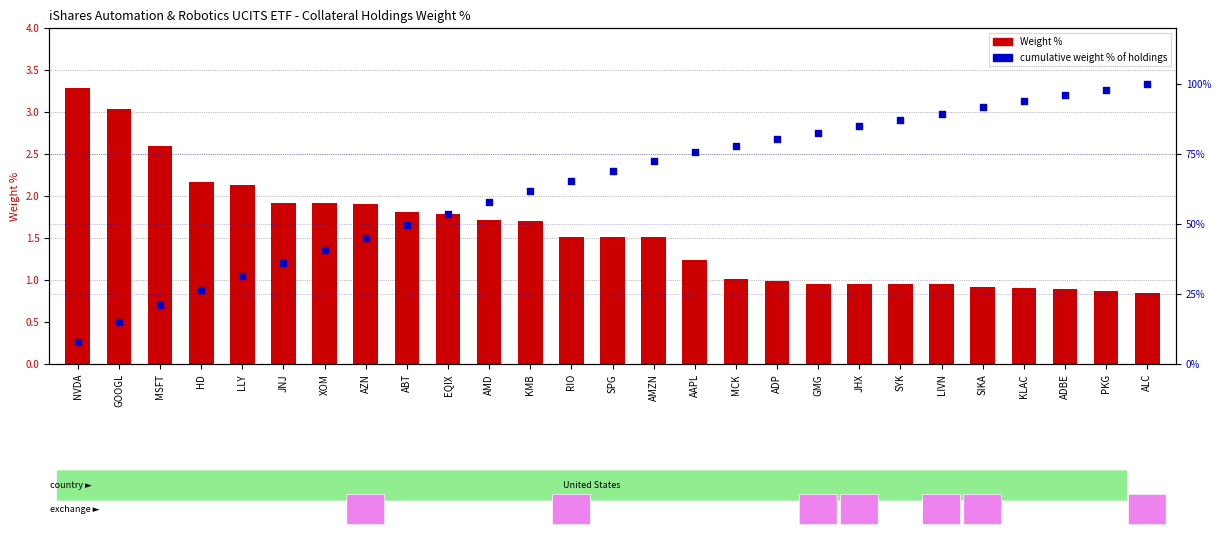

Is the value of cumulative weight % of holdings at ALC greater than the value of Weight % at ADBE?

Yes